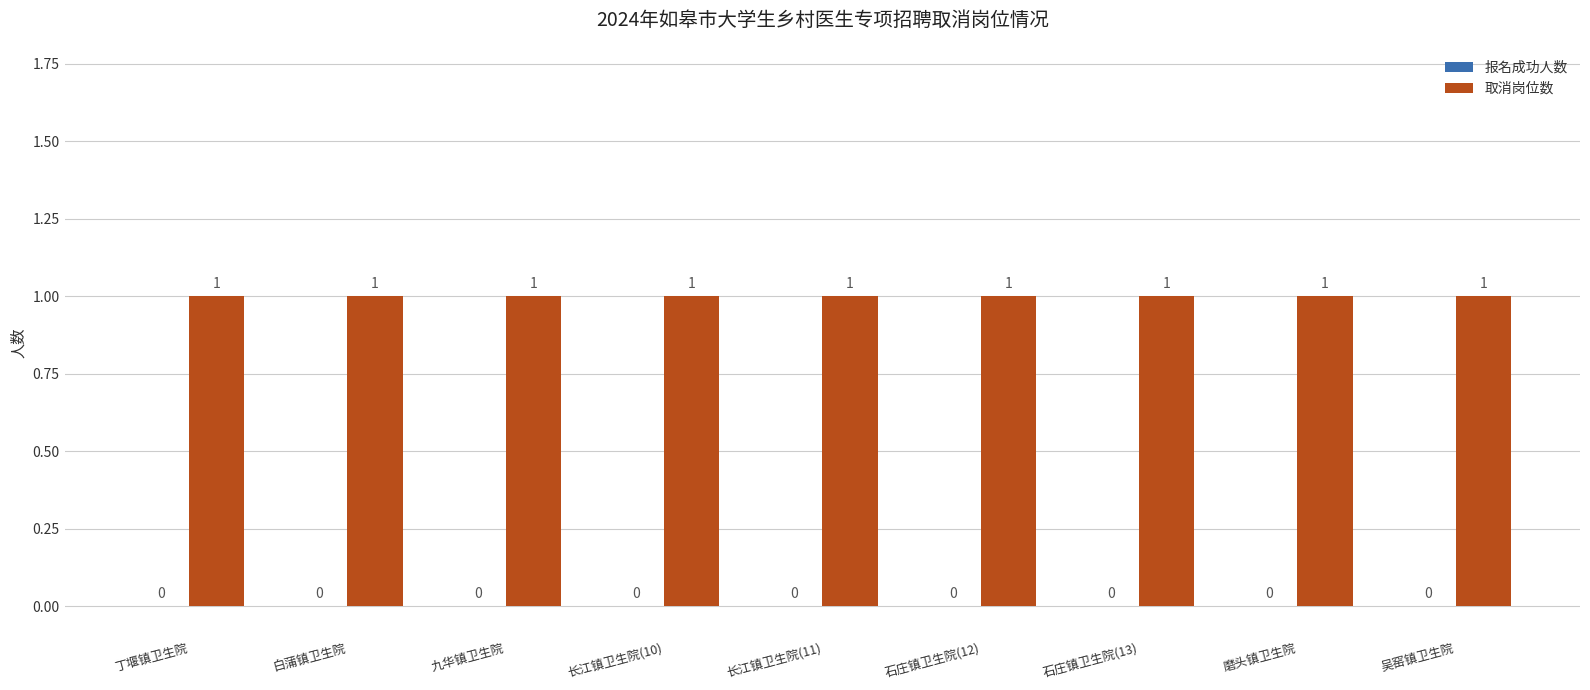

Between 长江镇卫生院(10) and 吴窑镇卫生院, which is larger?

长江镇卫生院(10)